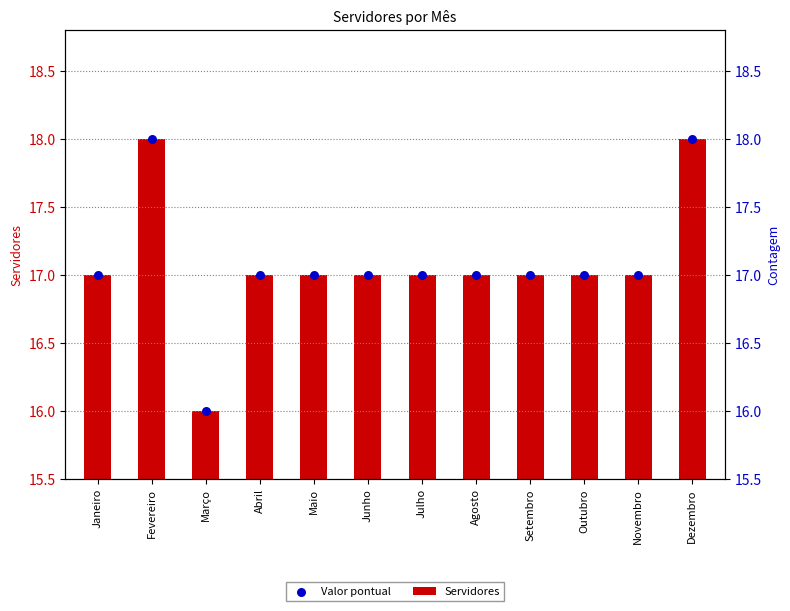

Is the value of Servidores at Março greater than the value of Valor pontual at Setembro?

No